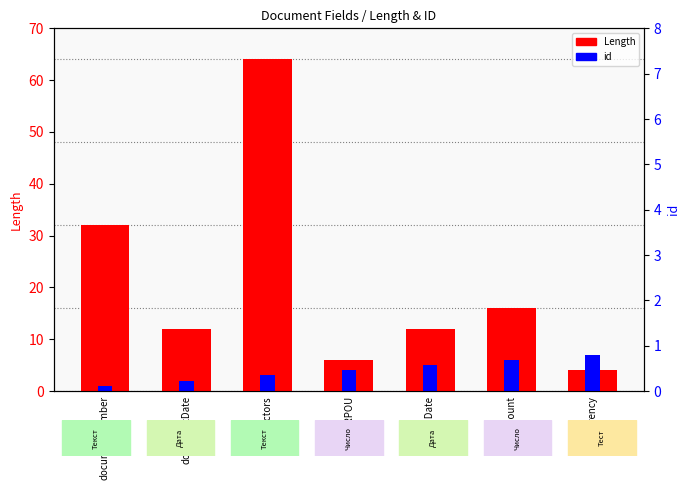

Is it true that id equals 6 at amount?

True